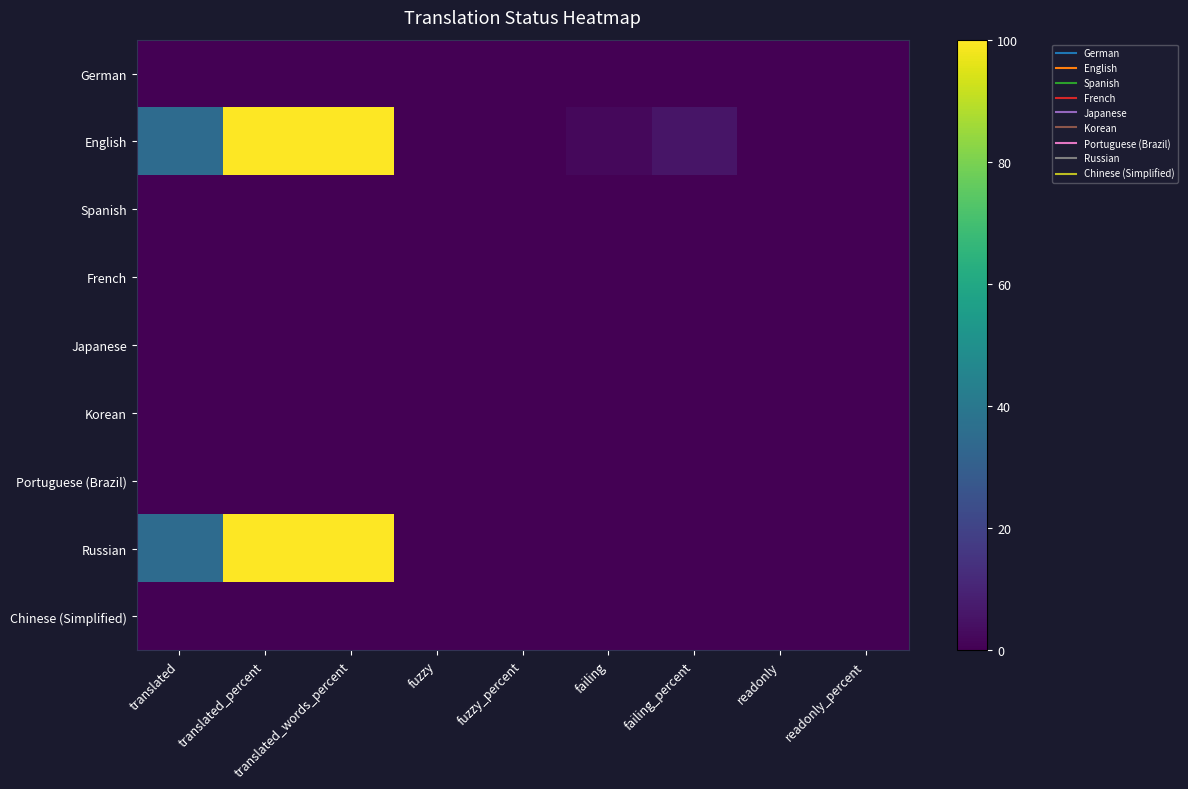

Reading left to right, transcribe all the data shown in this chart.

German: translated=0.0	translated_percent=0.0	translated_words_percent=0.0	fuzzy=0.0	fuzzy_percent=0.0	failing=0.0	failing_percent=0.0	readonly=0.0	readonly_percent=0.0
English: translated=35.0	translated_percent=100.0	translated_words_percent=100.0	fuzzy=0.0	fuzzy_percent=0.0	failing=2.0	failing_percent=5.7	readonly=0.0	readonly_percent=0.0
Spanish: translated=0.0	translated_percent=0.0	translated_words_percent=0.0	fuzzy=0.0	fuzzy_percent=0.0	failing=0.0	failing_percent=0.0	readonly=0.0	readonly_percent=0.0
French: translated=0.0	translated_percent=0.0	translated_words_percent=0.0	fuzzy=0.0	fuzzy_percent=0.0	failing=0.0	failing_percent=0.0	readonly=0.0	readonly_percent=0.0
Japanese: translated=0.0	translated_percent=0.0	translated_words_percent=0.0	fuzzy=0.0	fuzzy_percent=0.0	failing=0.0	failing_percent=0.0	readonly=0.0	readonly_percent=0.0
Korean: translated=0.0	translated_percent=0.0	translated_words_percent=0.0	fuzzy=0.0	fuzzy_percent=0.0	failing=0.0	failing_percent=0.0	readonly=0.0	readonly_percent=0.0
Portuguese (Brazil): translated=0.0	translated_percent=0.0	translated_words_percent=0.0	fuzzy=0.0	fuzzy_percent=0.0	failing=0.0	failing_percent=0.0	readonly=0.0	readonly_percent=0.0
Russian: translated=35.0	translated_percent=100.0	translated_words_percent=100.0	fuzzy=0.0	fuzzy_percent=0.0	failing=0.0	failing_percent=0.0	readonly=0.0	readonly_percent=0.0
Chinese (Simplified): translated=0.0	translated_percent=0.0	translated_words_percent=0.0	fuzzy=0.0	fuzzy_percent=0.0	failing=0.0	failing_percent=0.0	readonly=0.0	readonly_percent=0.0